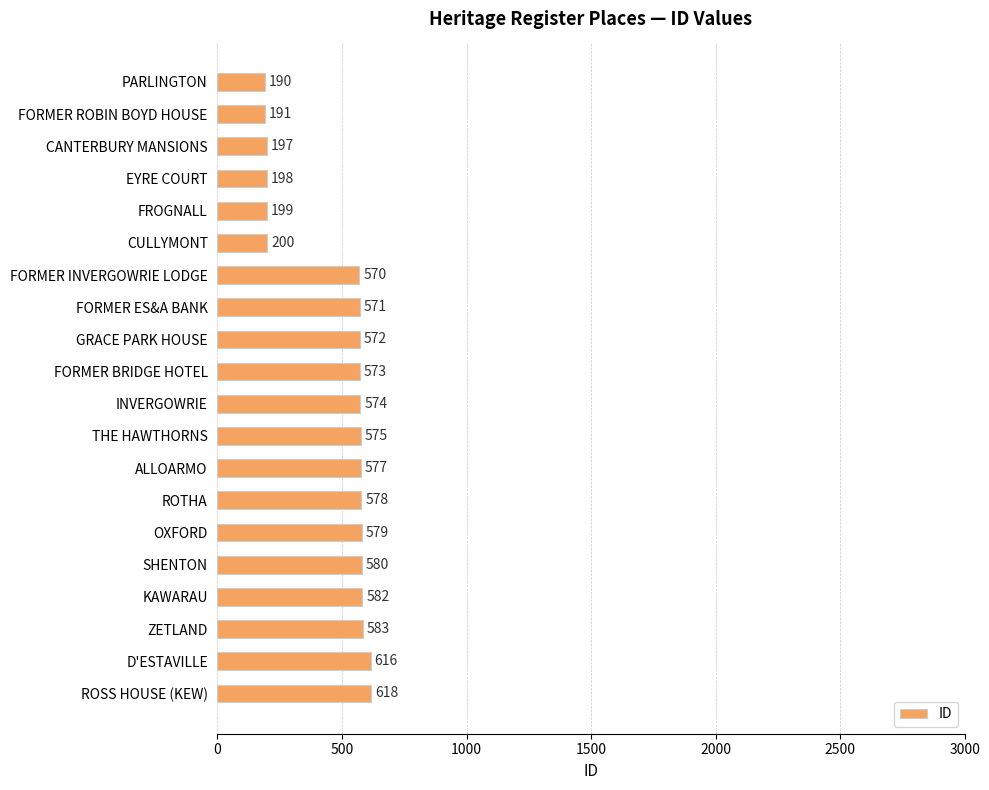

Rank the categories by value from lowest to highest.

PARLINGTON, FORMER ROBIN BOYD HOUSE, CANTERBURY MANSIONS, EYRE COURT, FROGNALL, CULLYMONT, FORMER INVERGOWRIE LODGE, FORMER ES&A BANK, GRACE PARK HOUSE, FORMER BRIDGE HOTEL, INVERGOWRIE, THE HAWTHORNS, ALLOARMO, ROTHA, OXFORD, SHENTON, KAWARAU, ZETLAND, D'ESTAVILLE, ROSS HOUSE (KEW)